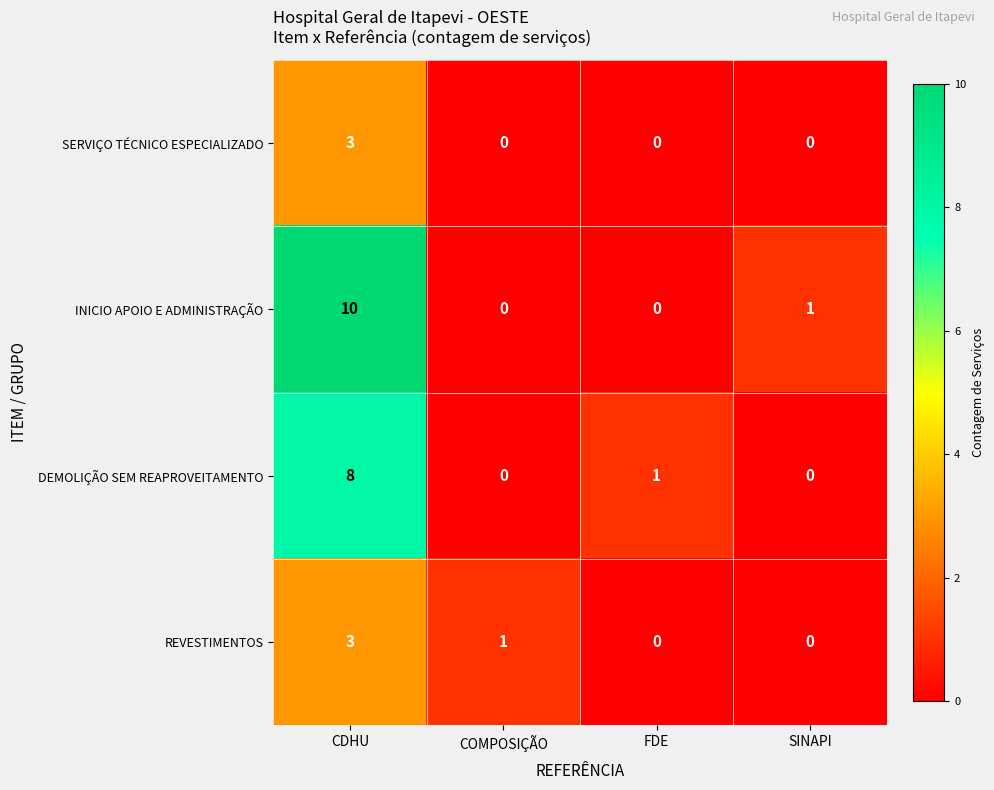

What is the difference between the maximum and minimum values in the SERVIÇO TÉCNICO ESPECIALIZADO series?

3